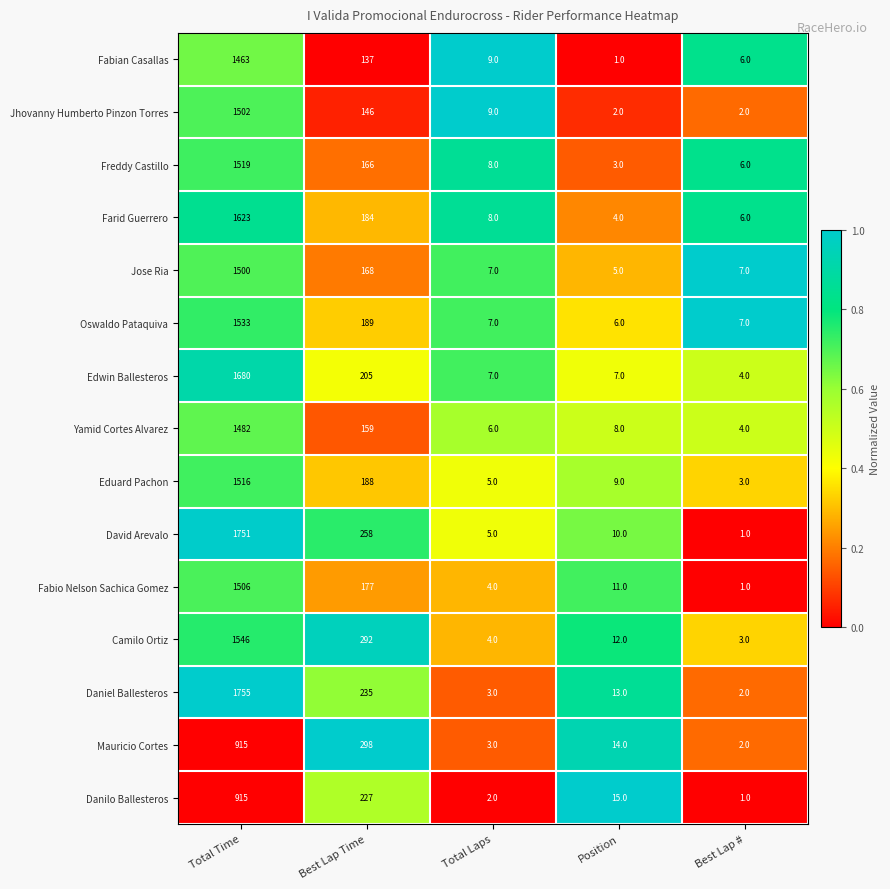

What is the greatest value displayed?

1755